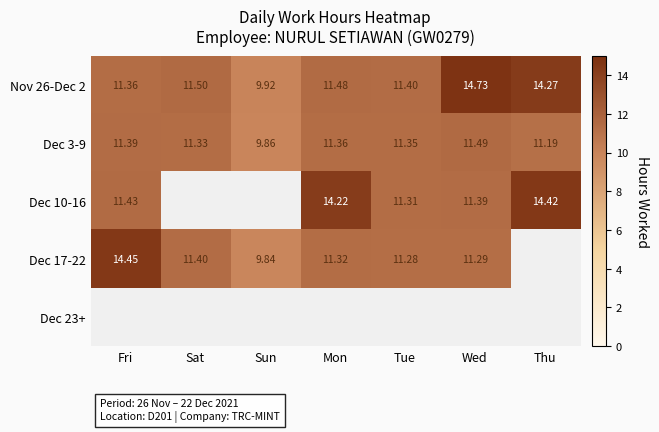

What is the smallest value displayed?

9.8